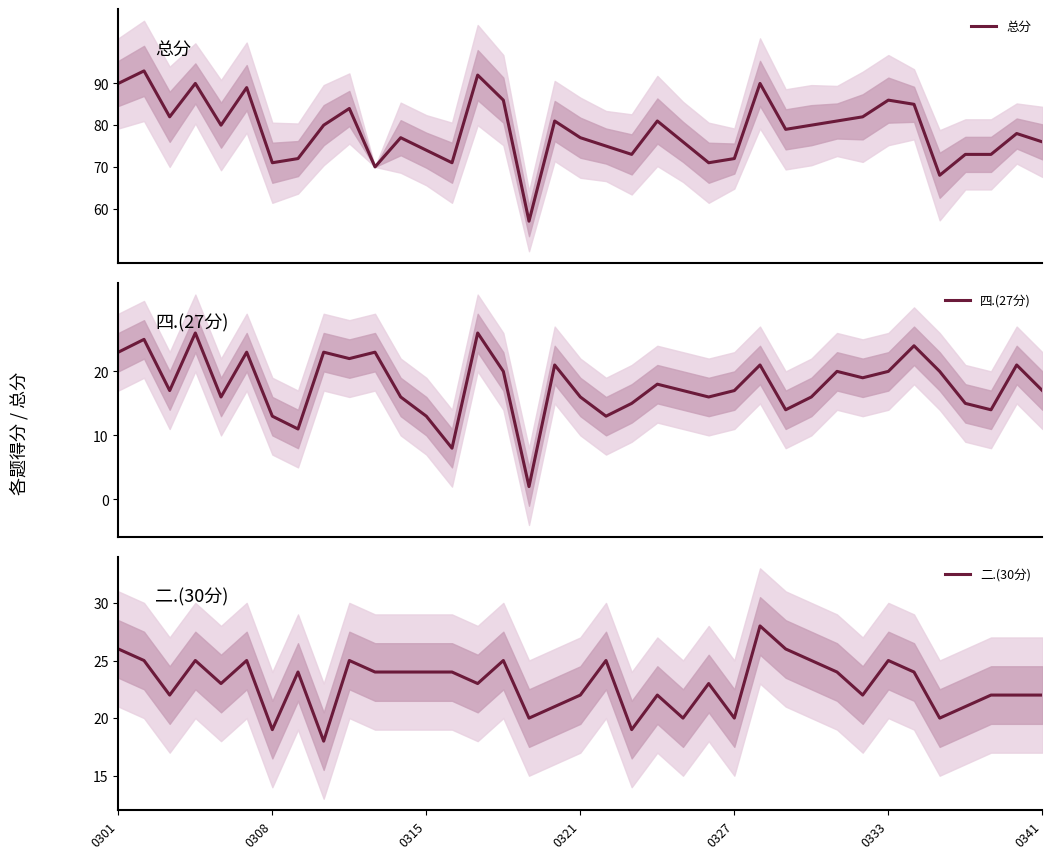

What is the approximate value of 四.(27分) at 0301, to the nearest 5?

25